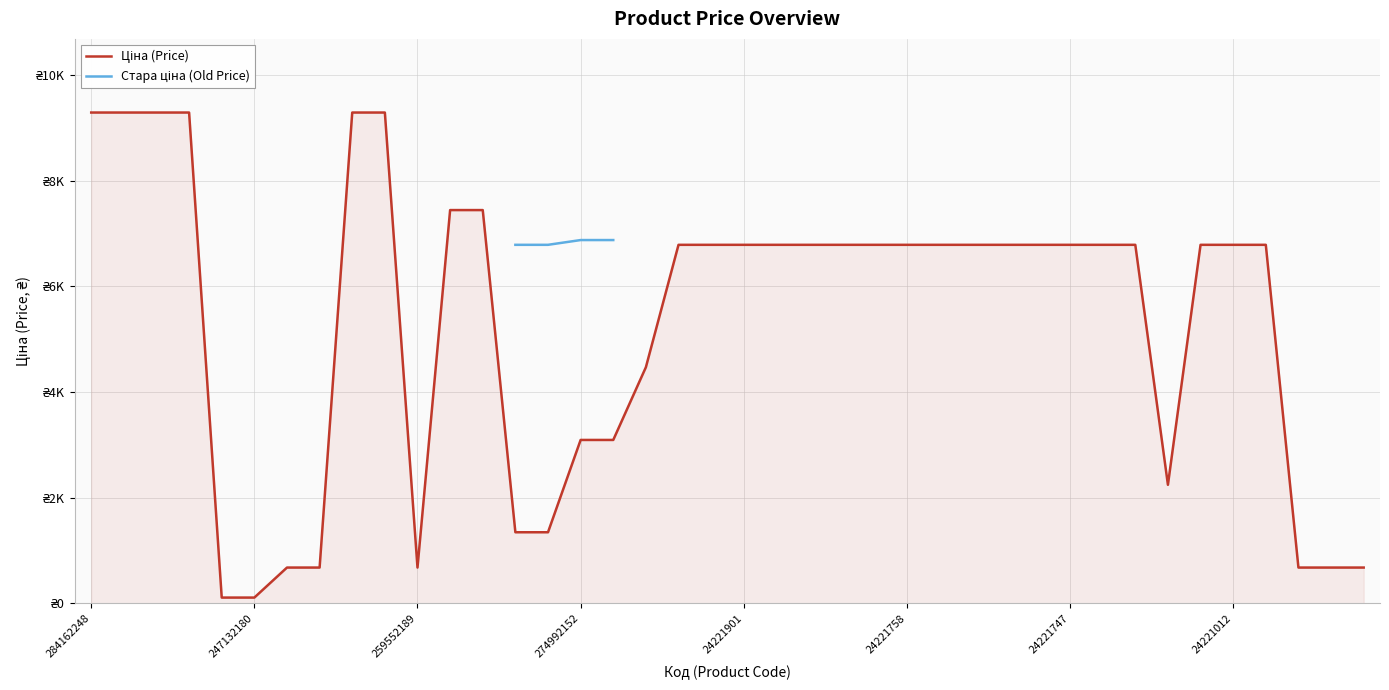

Count the number of data series in this chart.

2